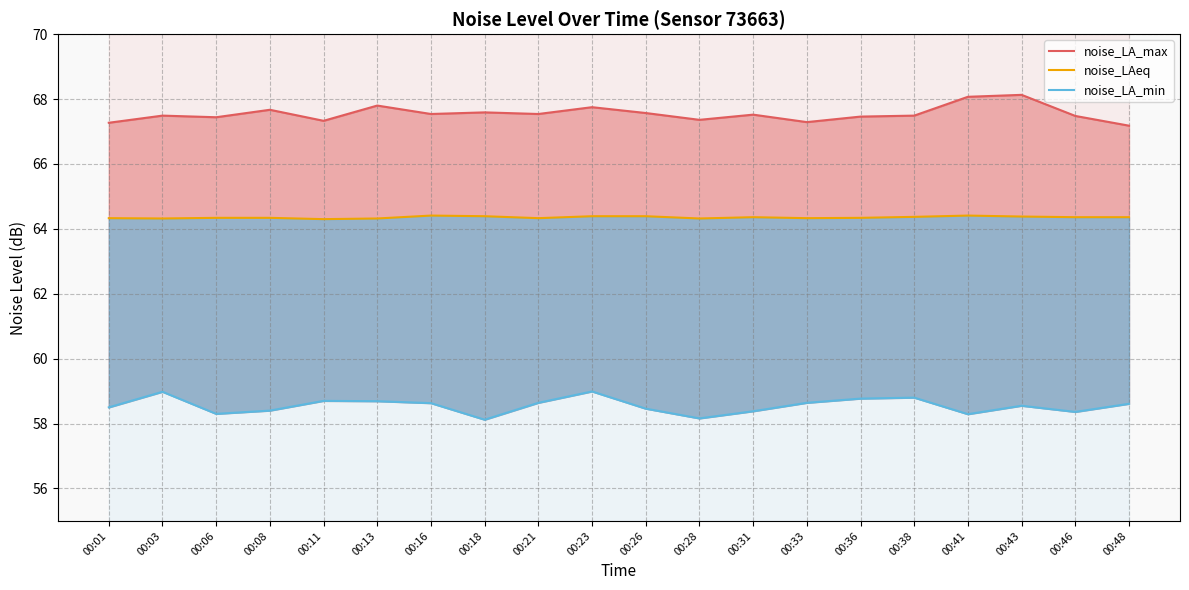

Which series has the largest total across all categories?

noise_LA_max